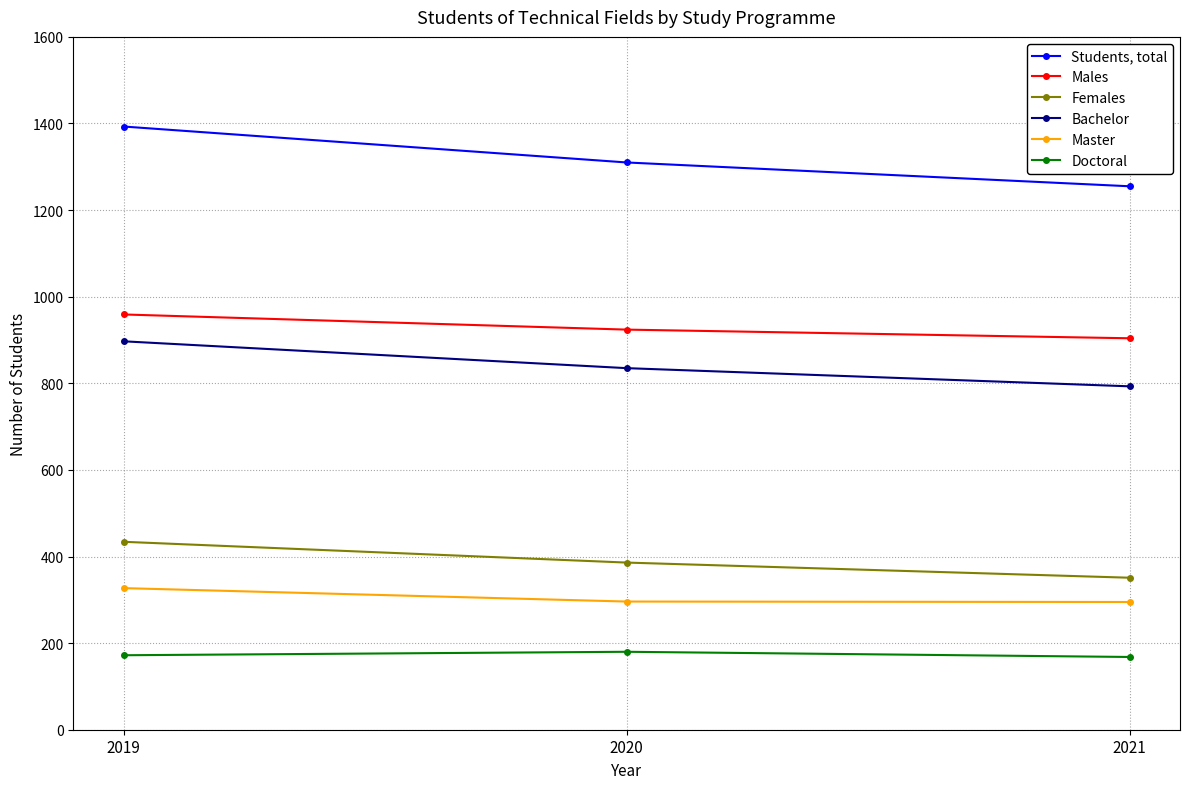

What is the average value of the Students, total series?

1319